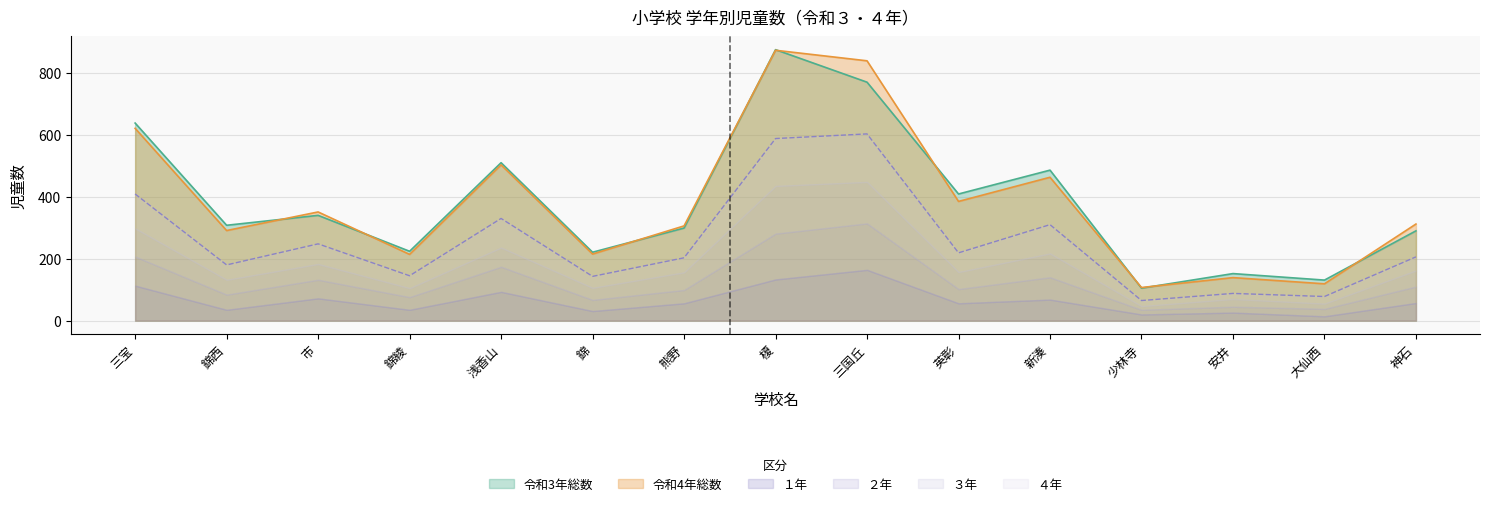

In 令和3年, how many points are lower than both neighbors (excluding endpoints)?

6